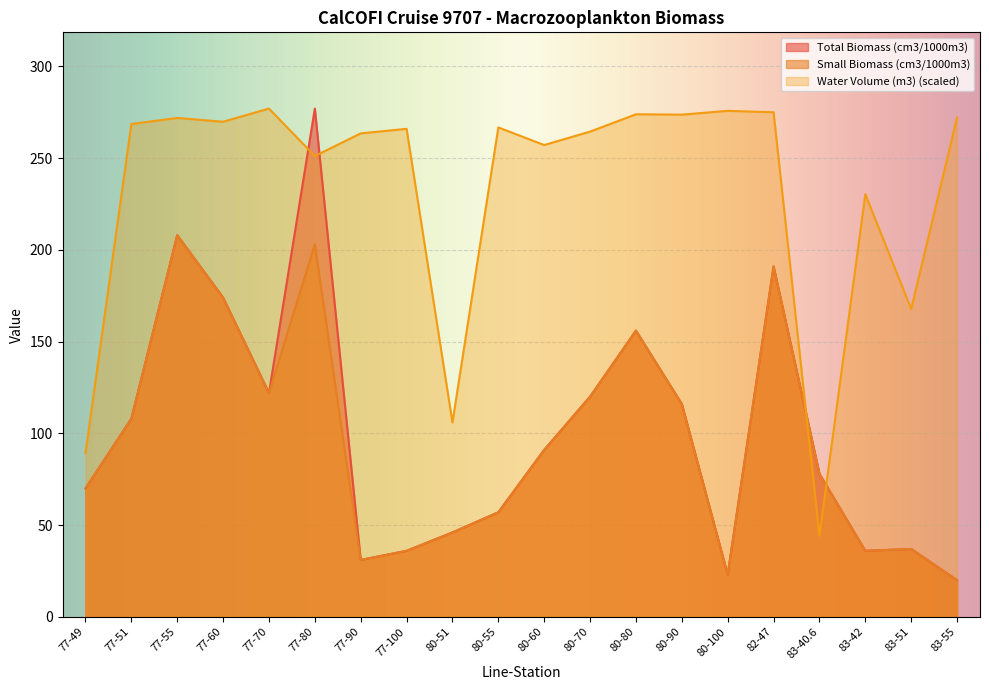

What is the smallest value displayed?

20.0